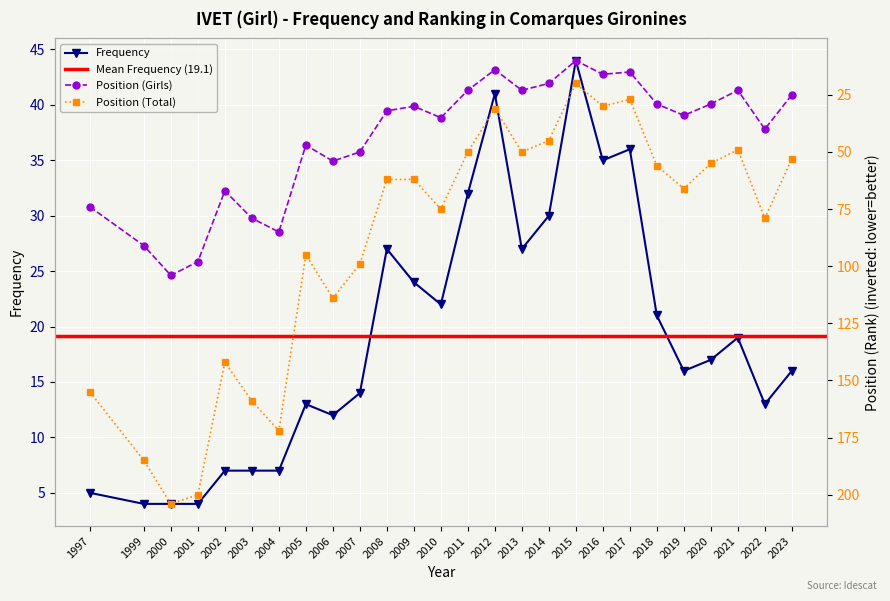

Reading left to right, extract all data points from this chart.

Frequency: 5	4	4	4	7	7	7	13	12	14	27	24	22	32	41	27	30	44	35	36	21	16	17	19	13	16
Position. Girls: 74	91	104	98	67	79	85	47	54	50	32	30	35	23	14	23	20	10	16	15	29	34	29	23	40	25
Position. Total: 155	185	204	200	142	159	172	95	114	99	62	62	75	50	31	50	45	20	30	27	56	66	55	49	79	53